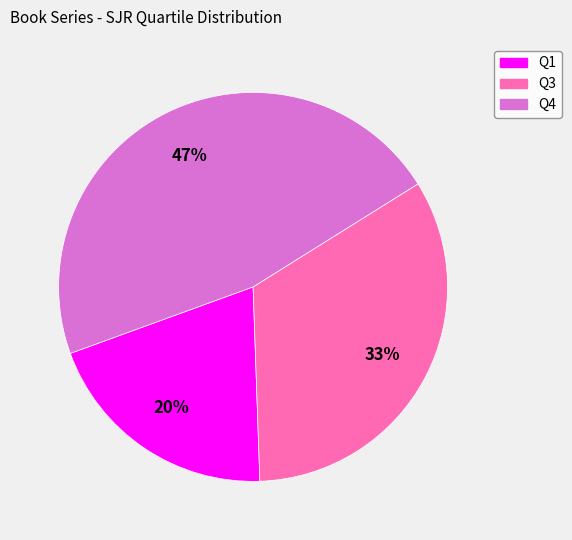

To the nearest percent, what is the difference between the Q1 and Q3 slice percentages?

13%